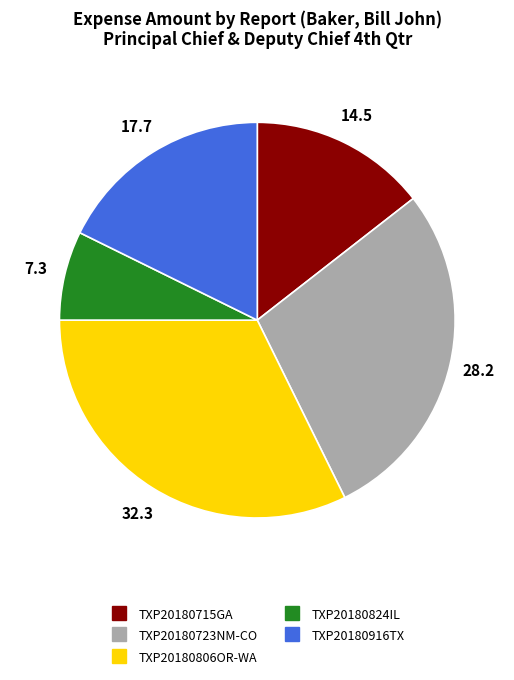

Does any single category account for the majority?

No